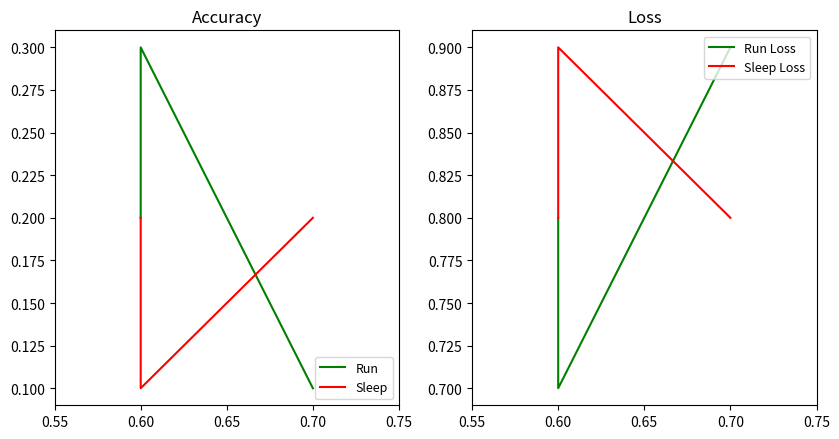

At how many categories does at least one series exceed 0?

3